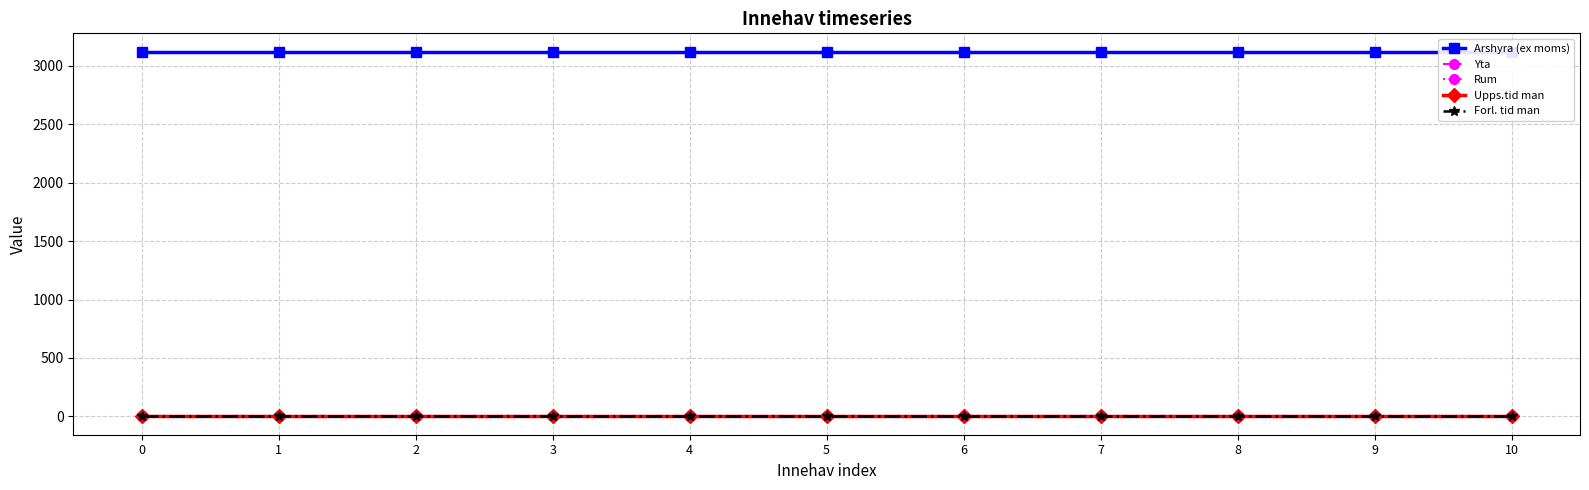

True or false: Rum and Upps.tid man cross at least once.

False